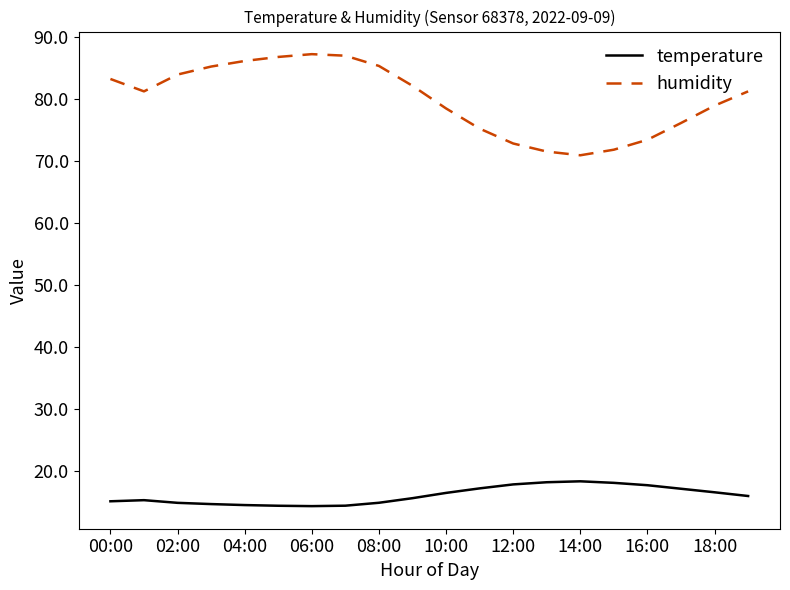

Which series has the largest total across all categories?

humidity